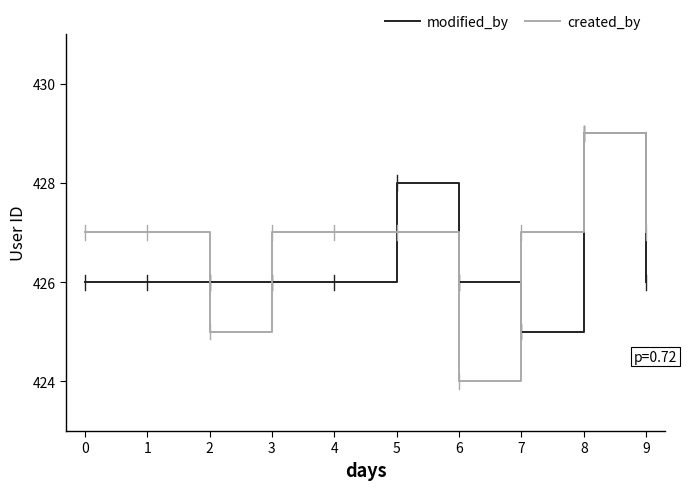

How many lines are shown in the chart?

2